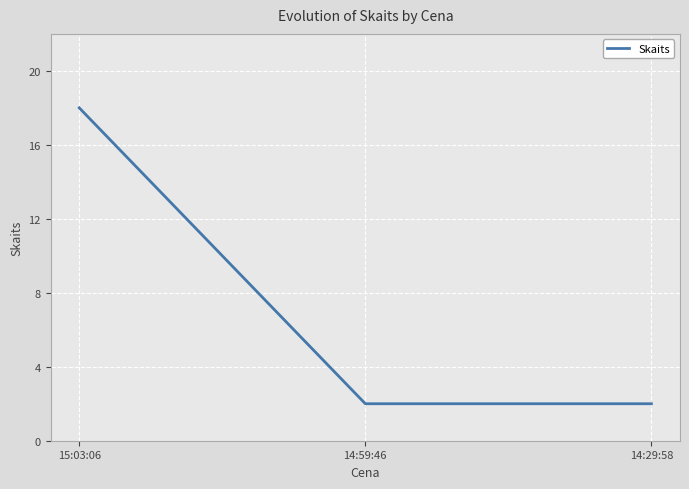

What is the difference between the values at 14:29:58 and 15:03:06?

16